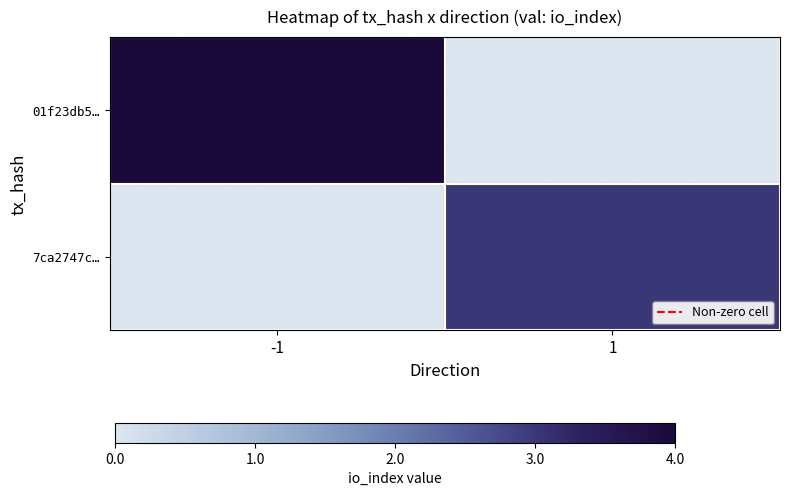

Which series has the largest total across all categories?

01f23db5…